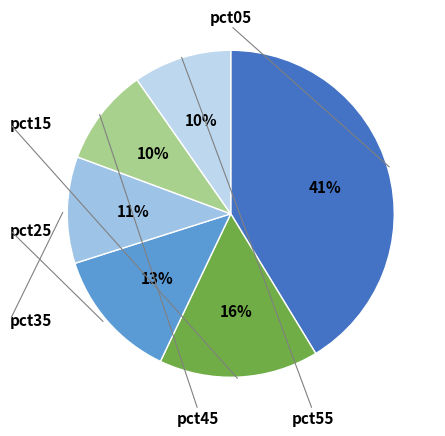

How many slices are in this pie chart?

6